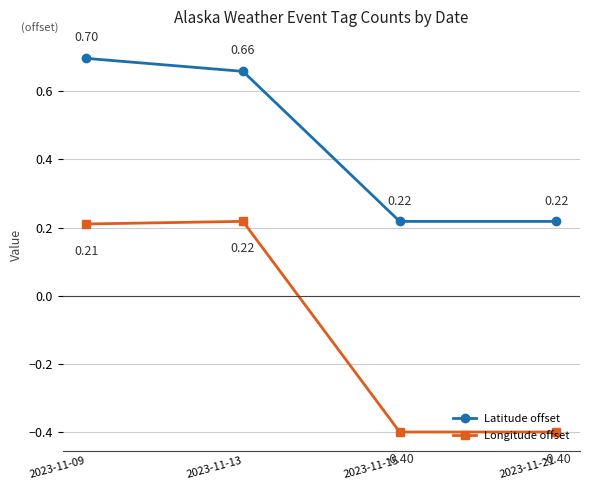

What is the total value across all series at 2023-11-09?

0.9